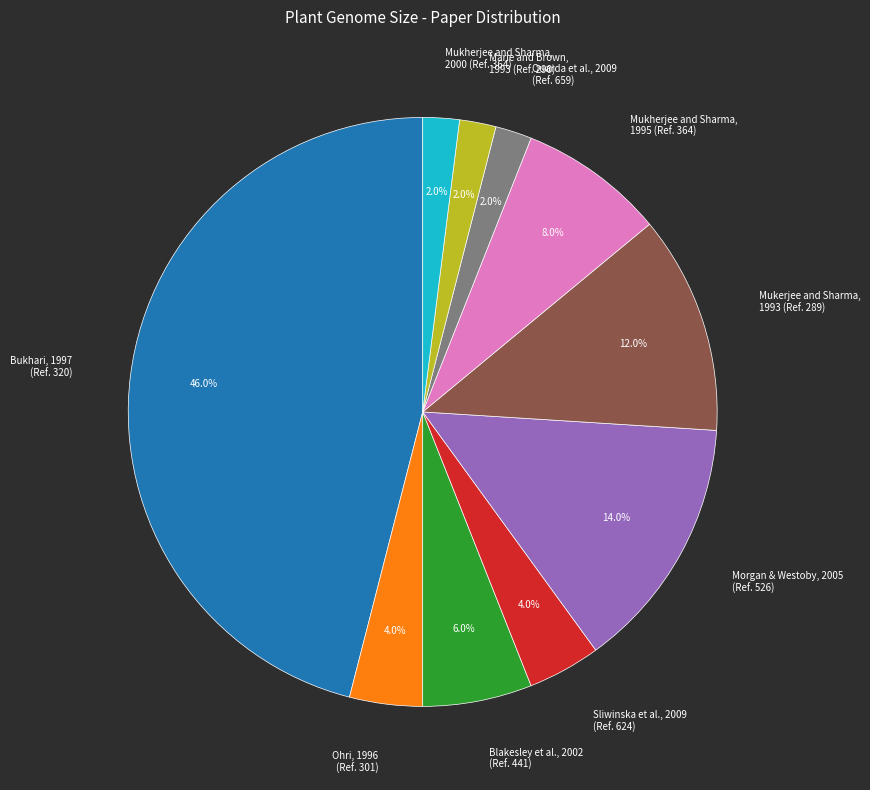

Which slice is the largest?

Bukhari, 1997 (Ref. 320)